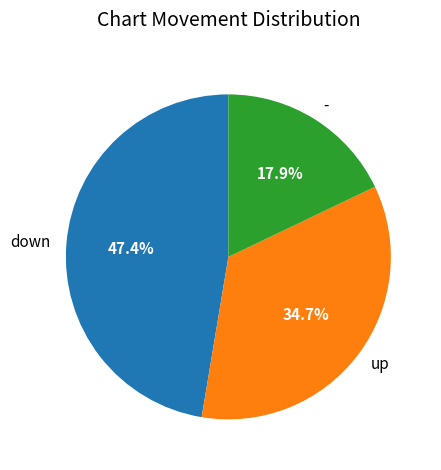

What percentage is NOT represented by up?

65.3%